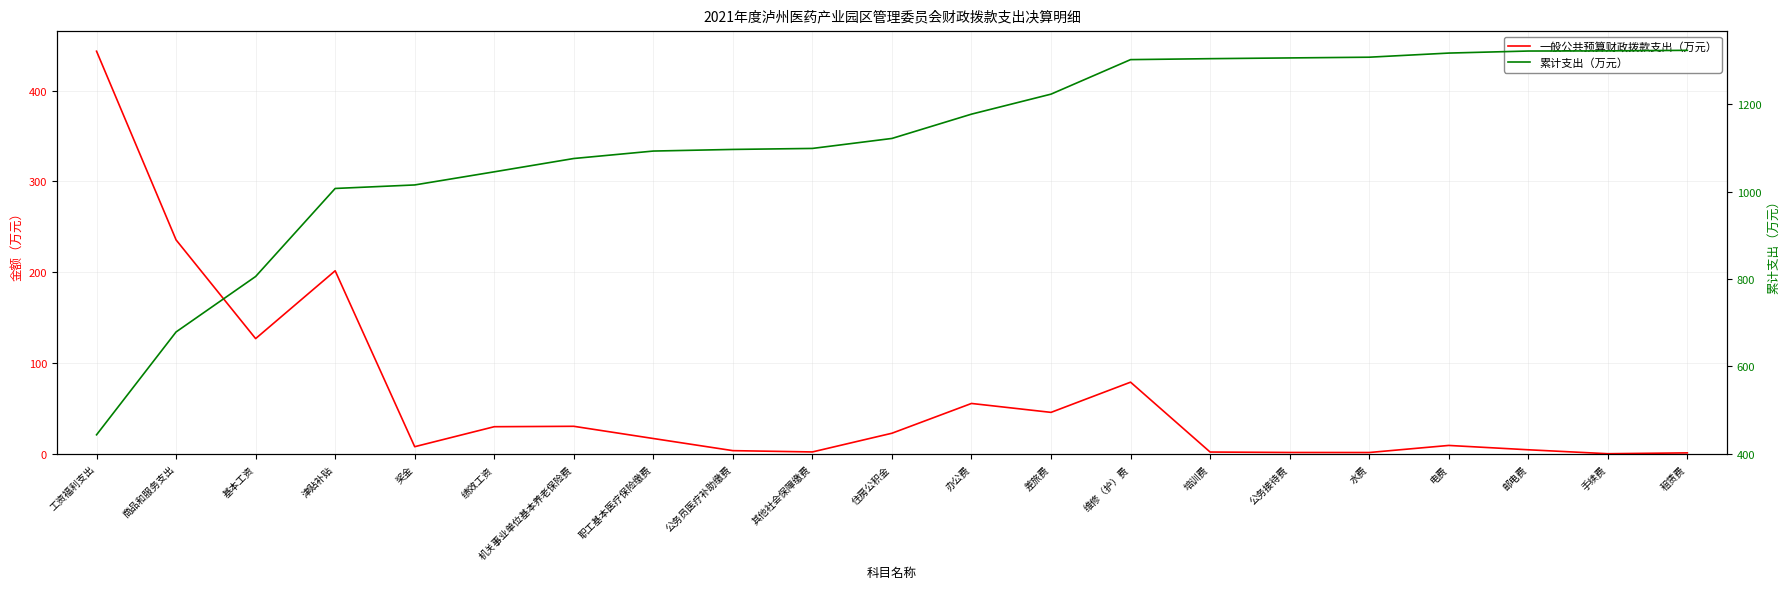

The 一般公共预算财政拨款支出（万元） series shows 2.3 at 其他社会保障缴费. True or false?

True